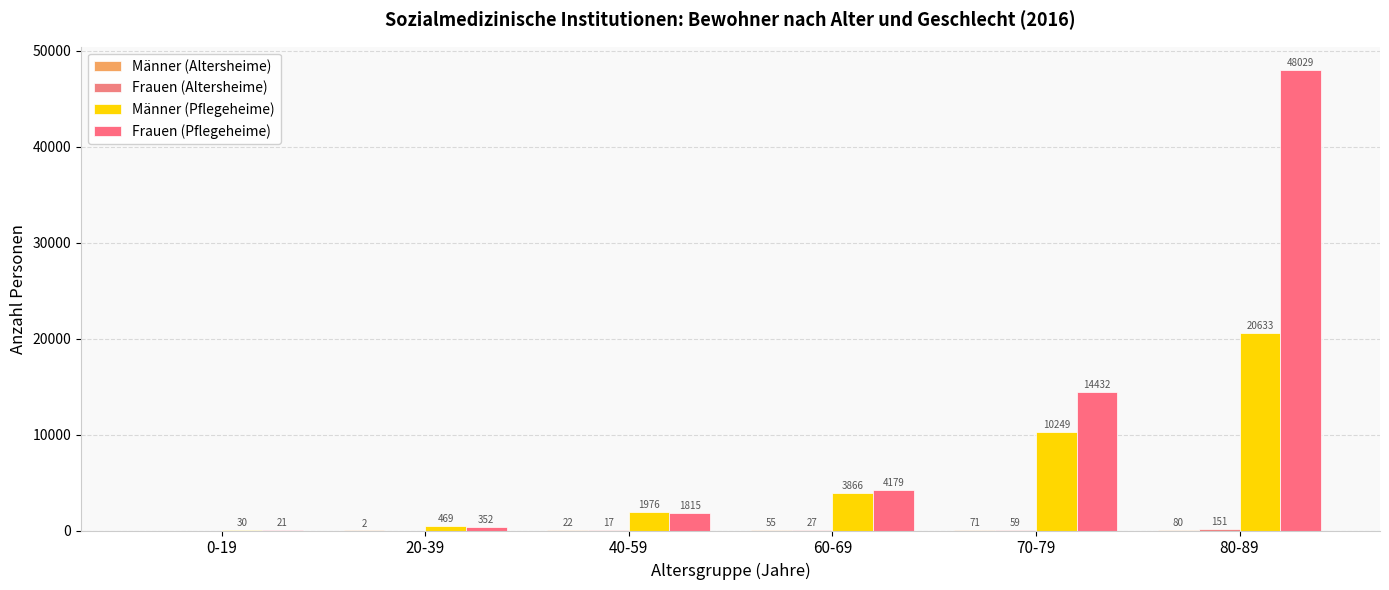

Which series changed the most between 60-69 and 80-89?

Frauen (Pflegeheime)